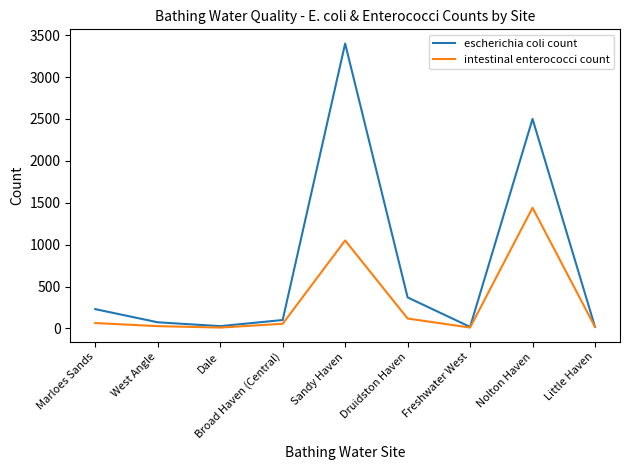

Rank the series by their average value, from lowest to highest.

intestinal enterococci count, escherichia coli count